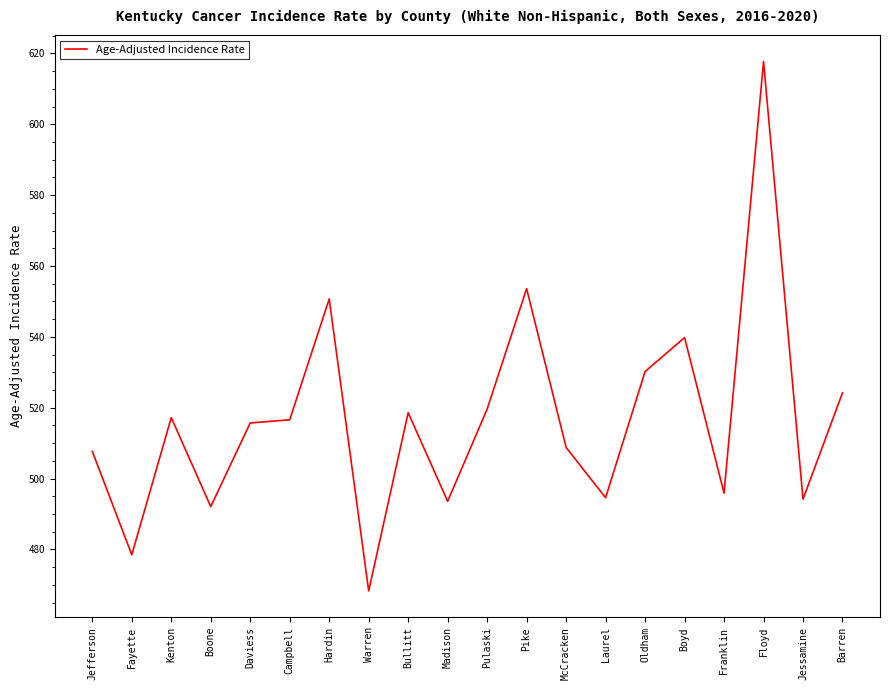

Which label corresponds to the largest value in the chart?

Floyd